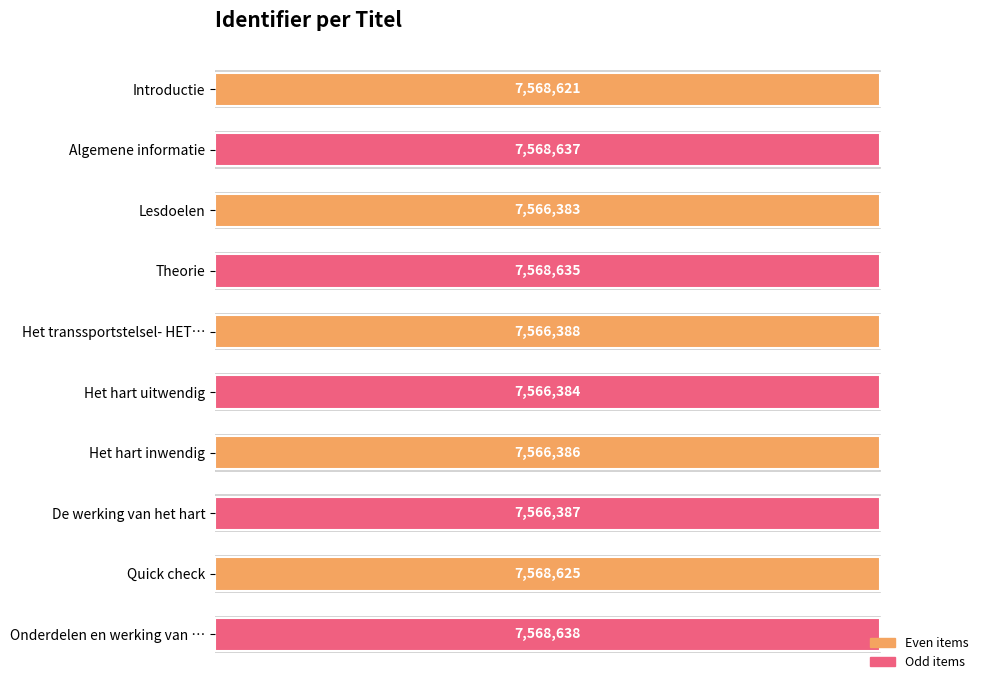

Are the bars horizontal?

Yes